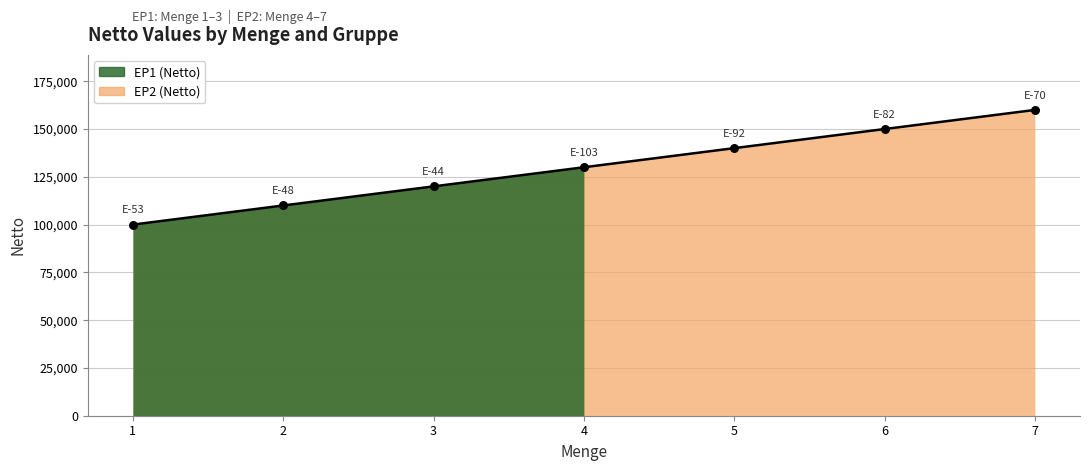

What is the change in value from 4 to 5?

+10000